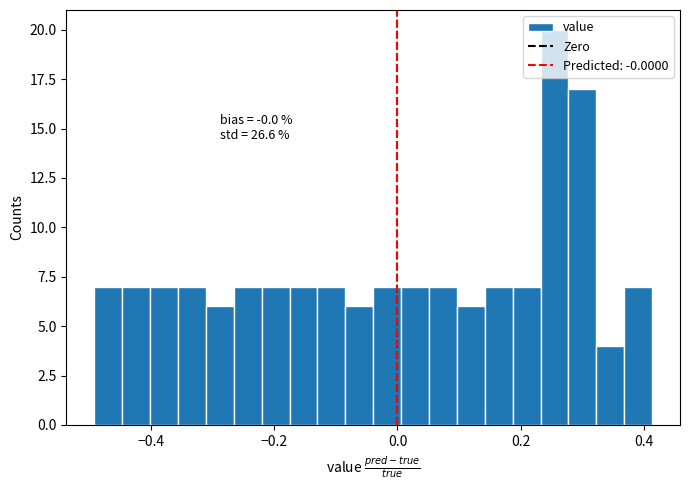

Around what value on the x-axis is the tallest bar? Give the approximate position of its centre, as read against the axis.

0.26